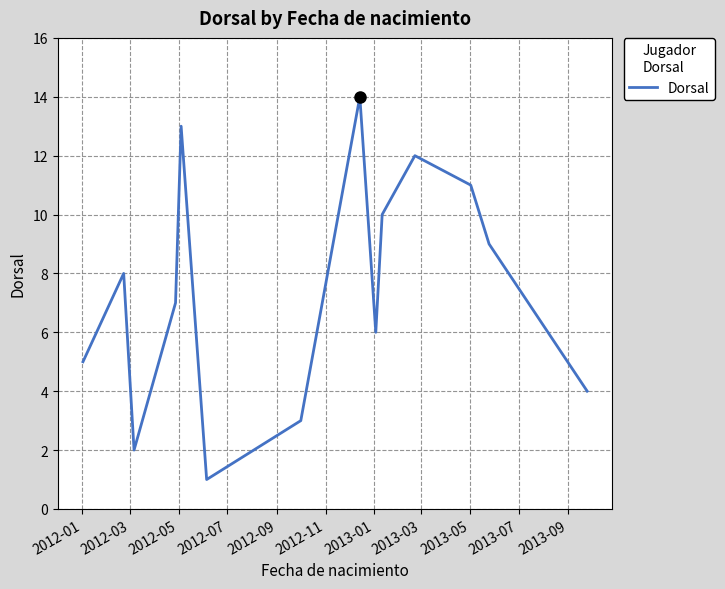

True or false: there are more than 2 points higher than both neighbors.

True